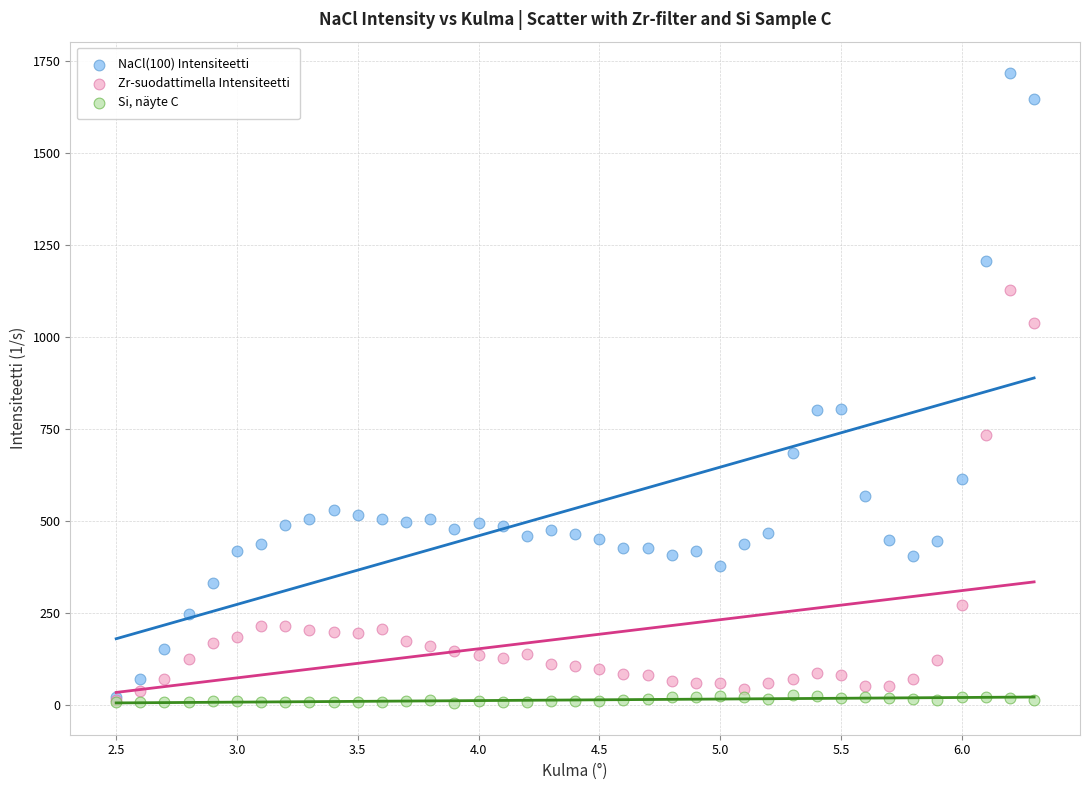

What are all the series names shown in the legend?

NaCl(100) Intensiteetti, Zr-suodattimella Intensiteetti, Si, näyte C